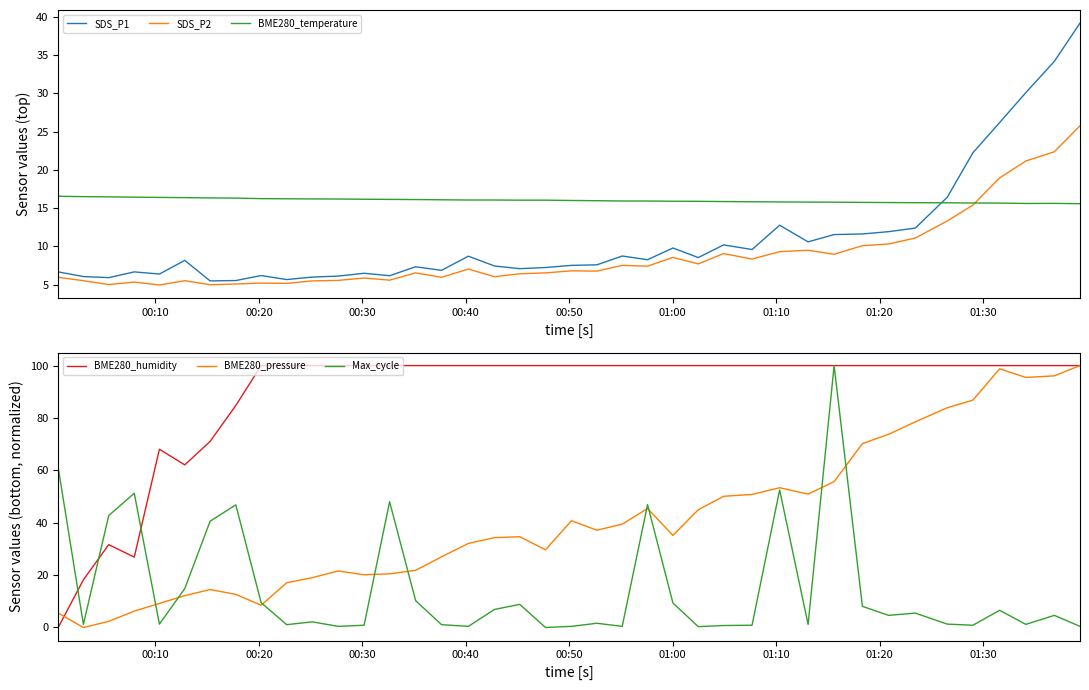

Reading right to left, list all the values displayed in this chart.

SDS_P1: 39.1	34.1	30.1	26.2	22.2	16.4	12.4	11.9	11.6	11.6	10.6	12.8	9.6	10.2	8.6	9.8	8.3	8.8	7.6	7.5	7.2	7.1	7.5	8.7	6.9	7.3	6.2	6.5	6.1	6.0	5.7	6.2	5.5	5.5	8.2	6.4	6.7	5.9	6.1	6.7
SDS_P2: 25.8	22.4	21.1	18.9	15.4	13.3	11.1	10.3	10.1	9.0	9.5	9.3	8.3	9.1	7.7	8.6	7.4	7.5	6.8	6.8	6.5	6.4	6.0	7.0	6.0	6.5	5.6	5.9	5.6	5.5	5.2	5.2	5.1	5.0	5.5	5.0	5.3	5.0	5.5	6.0
BME280_temperature: 15.6	15.6	15.6	15.7	15.7	15.7	15.7	15.7	15.8	15.8	15.8	15.8	15.8	15.9	15.9	15.9	15.9	15.9	16.0	16.0	16.0	16.0	16.1	16.1	16.1	16.1	16.1	16.2	16.2	16.2	16.2	16.2	16.3	16.3	16.4	16.4	16.4	16.5	16.5	16.6
BME280_humidity: 100.0	100.0	100.0	100.0	100.0	100.0	100.0	100.0	100.0	100.0	100.0	100.0	100.0	100.0	100.0	100.0	100.0	100.0	100.0	100.0	100.0	100.0	100.0	100.0	100.0	100.0	100.0	100.0	100.0	100.0	100.0	100.0	84.8	71.0	62.1	68.1	26.9	31.6	18.2	0.0
BME280_pressure: 100.0	96.1	95.5	98.8	86.8	83.9	78.5	73.8	70.2	55.7	50.9	53.4	50.8	50.1	44.9	35.2	45.4	39.4	37.1	40.8	29.7	34.7	34.3	32.1	27.0	21.8	20.5	20.1	21.6	19.0	17.1	8.5	12.6	14.5	12.2	9.2	6.2	2.3	0.0	5.5
Max_cycle: 0.4	4.6	1.2	6.6	0.9	1.3	5.5	4.6	8.1	100.0	1.2	52.5	0.9	0.8	0.3	9.4	46.9	0.4	1.6	0.4	0.0	8.8	6.9	0.4	1.1	10.2	48.0	0.9	0.4	2.2	1.1	9.5	46.8	40.6	14.9	1.3	51.2	42.7	1.2	61.0